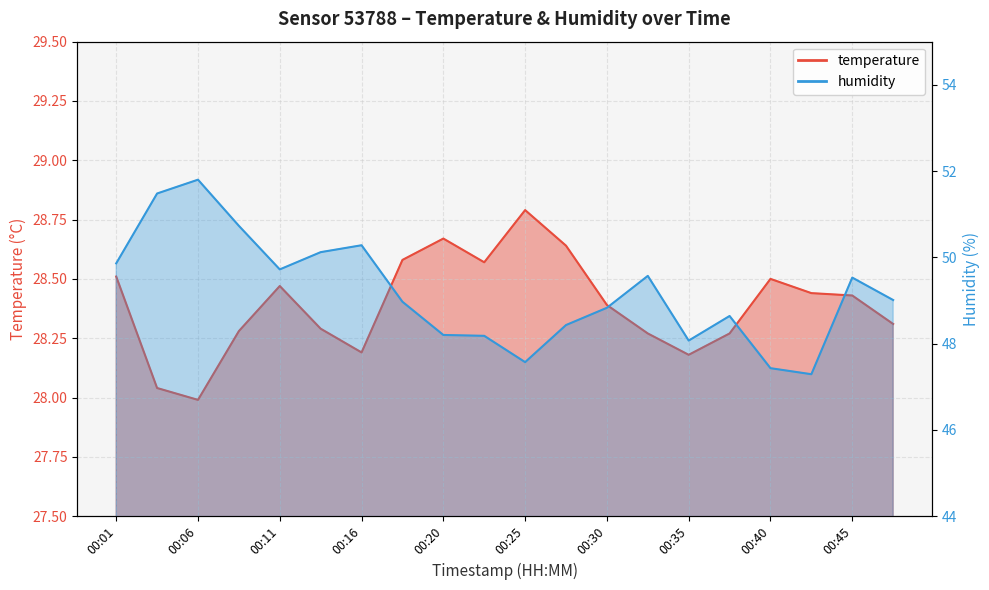

Reading right to left, list all the values displayed in this chart.

temperature: 00:47=28.3	00:45=28.4	00:42=28.4	00:40=28.5	00:37=28.3	00:35=28.2	00:33=28.3	00:30=28.4	00:28=28.6	00:25=28.8	00:23=28.6	00:20=28.7	00:18=28.6	00:16=28.2	00:13=28.3	00:11=28.5	00:08=28.3	00:06=28.0	00:03=28.0	00:01=28.5
humidity: 00:47=49.0	00:45=49.5	00:42=47.3	00:40=47.4	00:37=48.6	00:35=48.1	00:33=49.6	00:30=48.8	00:28=48.4	00:25=47.6	00:23=48.2	00:20=48.2	00:18=49.0	00:16=50.3	00:13=50.1	00:11=49.7	00:08=50.7	00:06=51.8	00:03=51.5	00:01=49.9